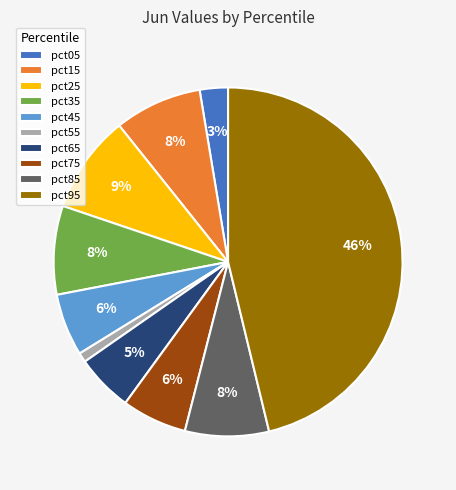

True or false: pct65 accounts for 13% of the total.

False